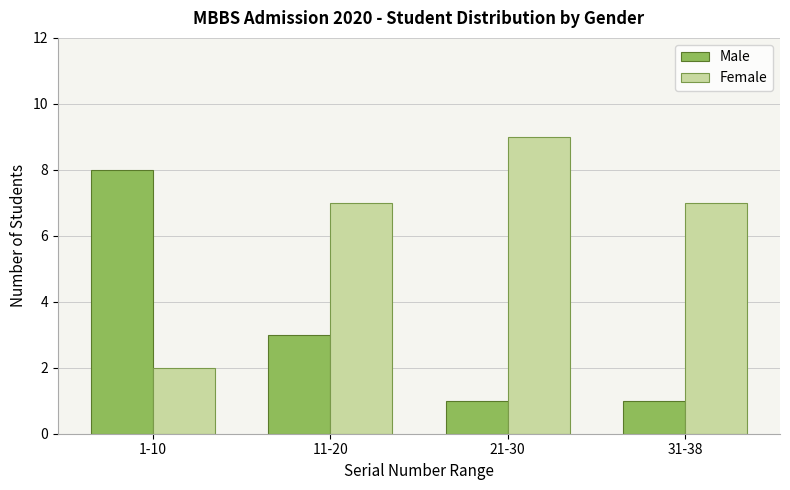

Reading right to left, extract all data points from this chart.

Male: 31-38=1	21-30=1	11-20=3	1-10=8
Female: 31-38=7	21-30=9	11-20=7	1-10=2